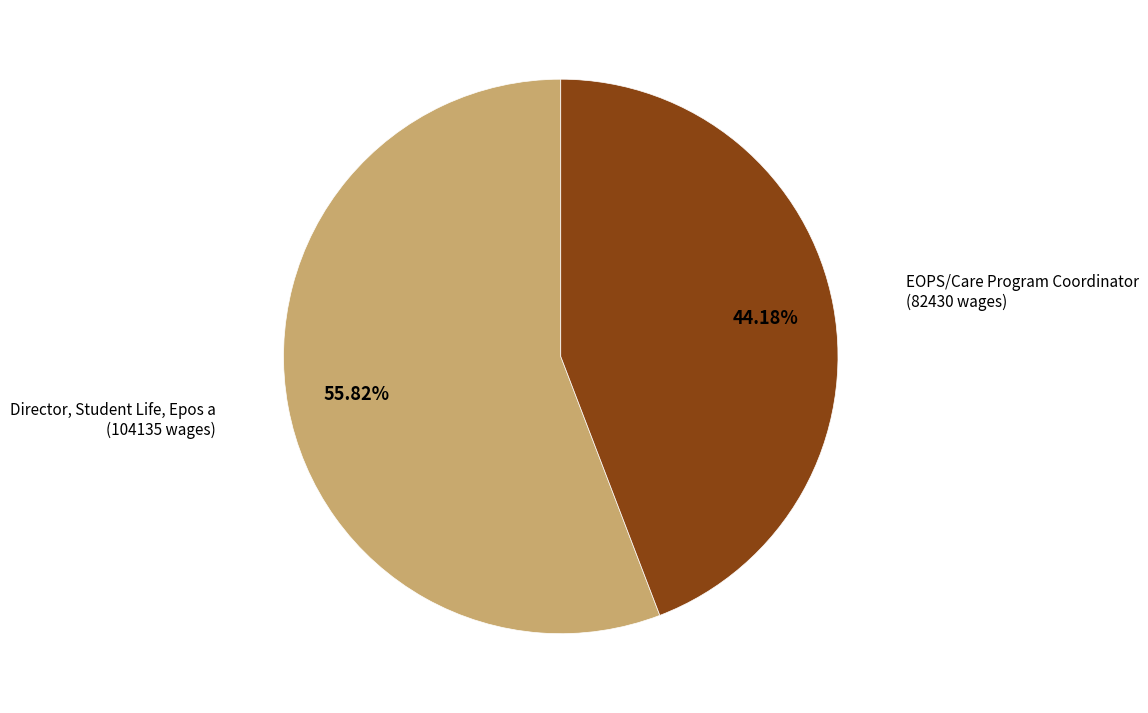

Is there any slice that represents more than half of the pie?

Yes